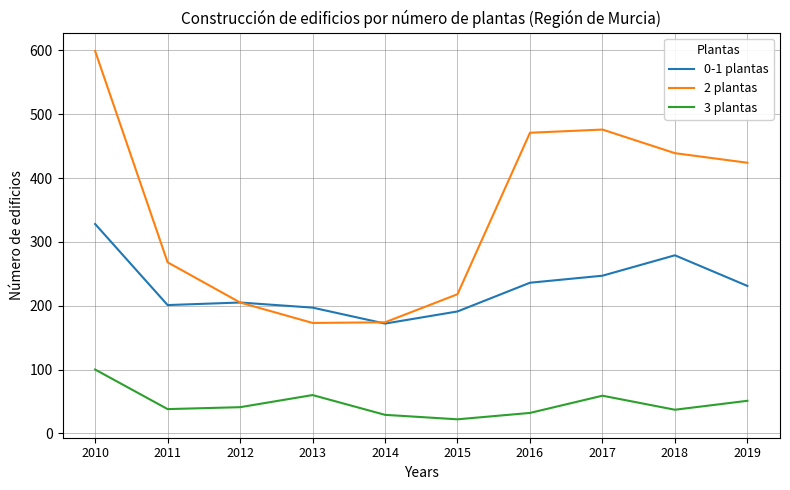

Is this an area chart (filled region under the line)?

No